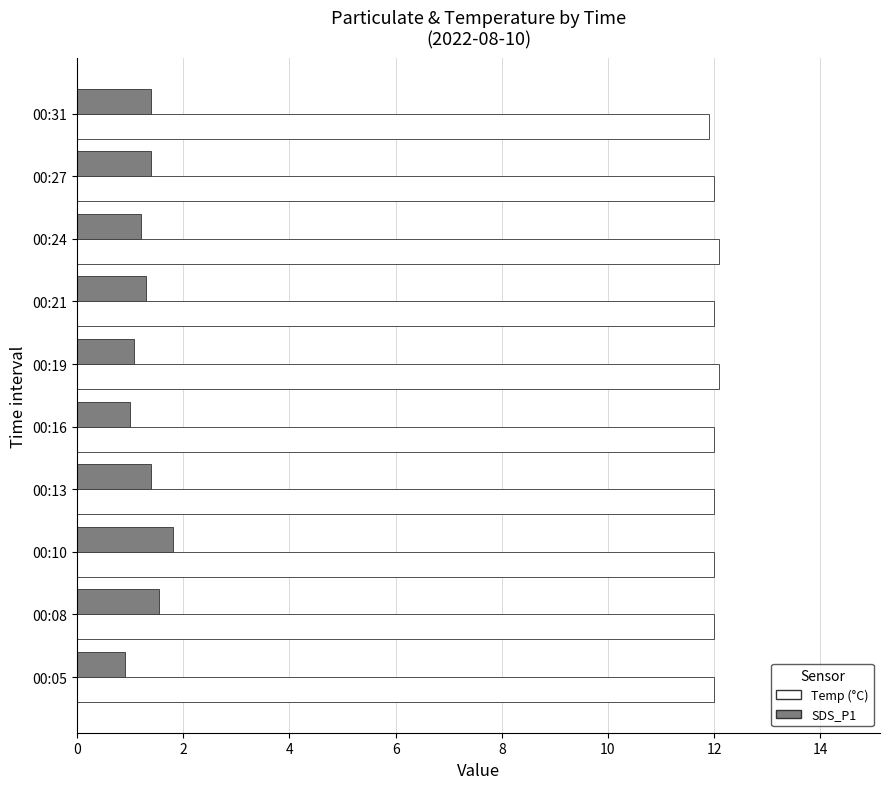

What is the maximum value for Temp (°C)?

12.1